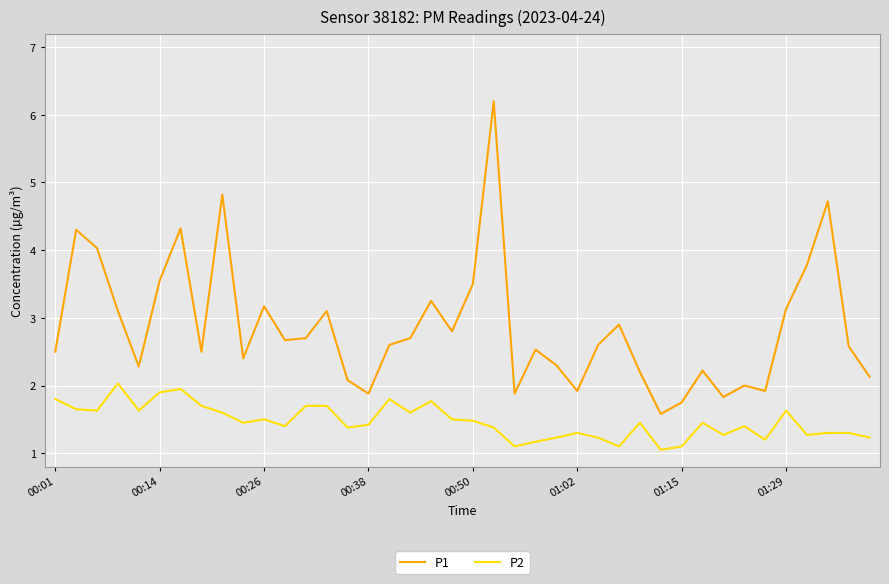

What are all the series names shown in the legend?

P1, P2